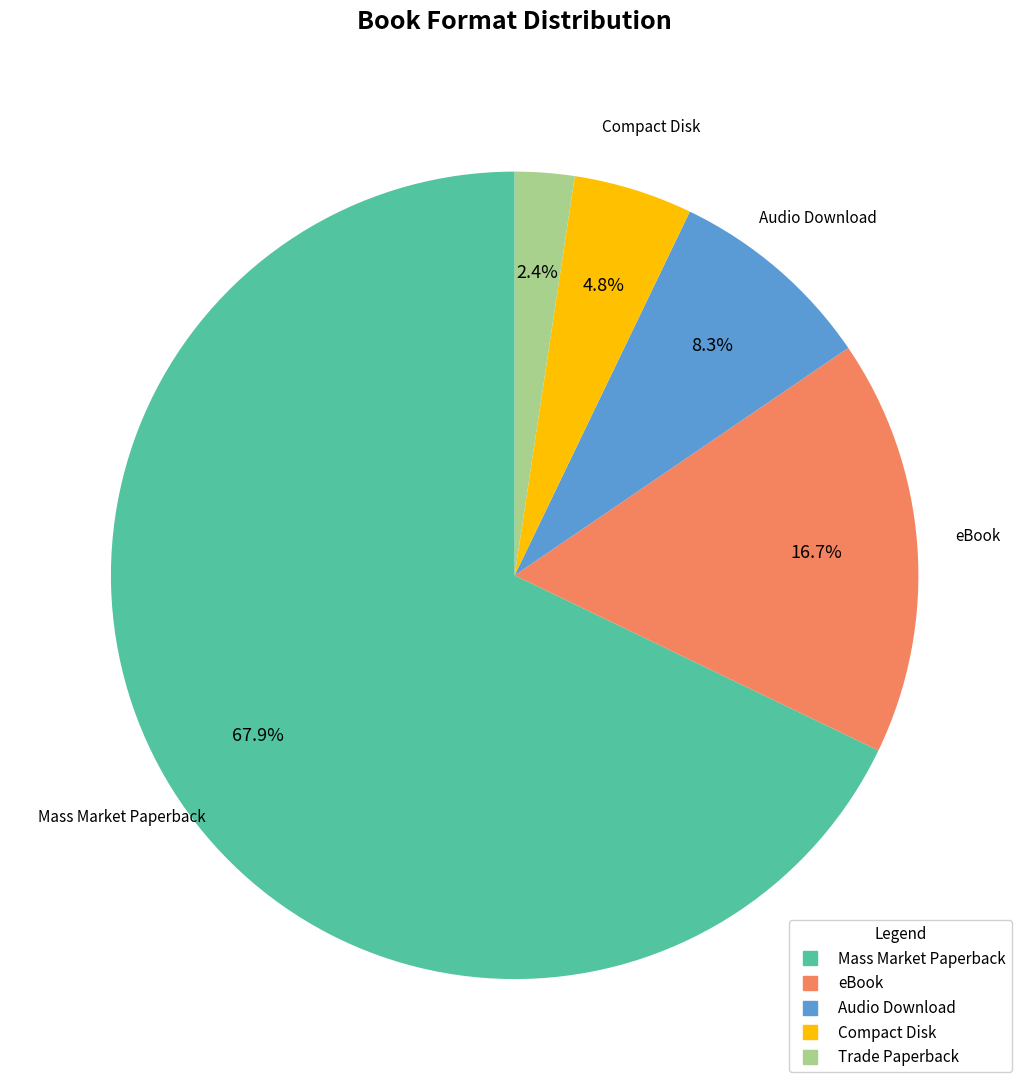

To the nearest percent, what is the difference between the Audio Download and Trade Paperback slice percentages?

6%